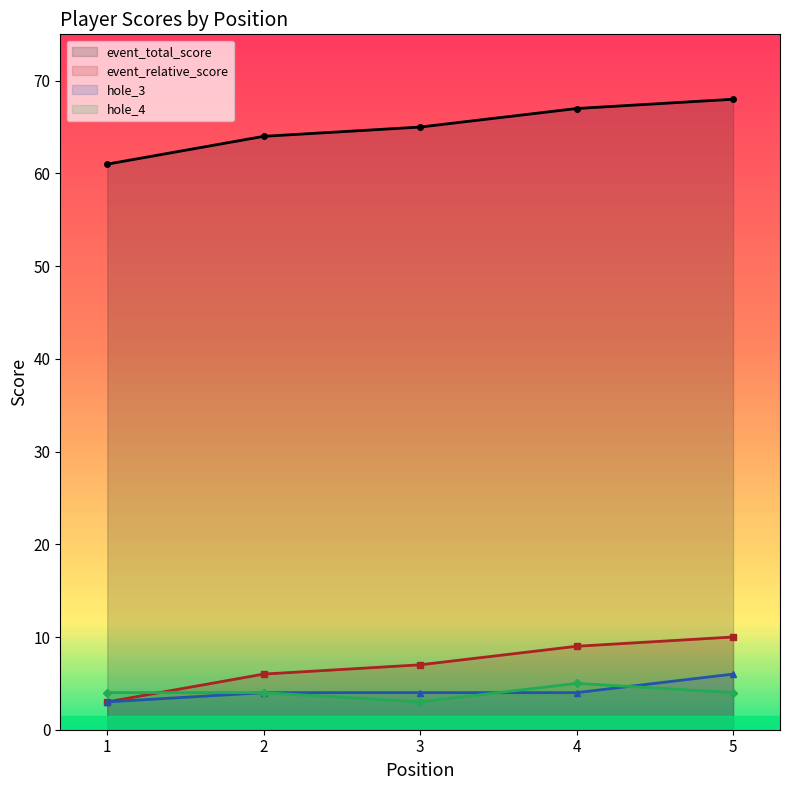

Which category has the highest value across all series?

5